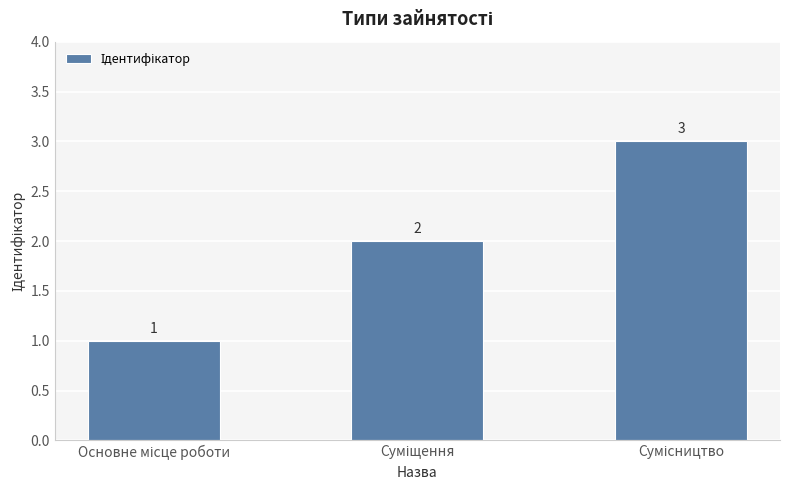

How many bars are there in total?

3